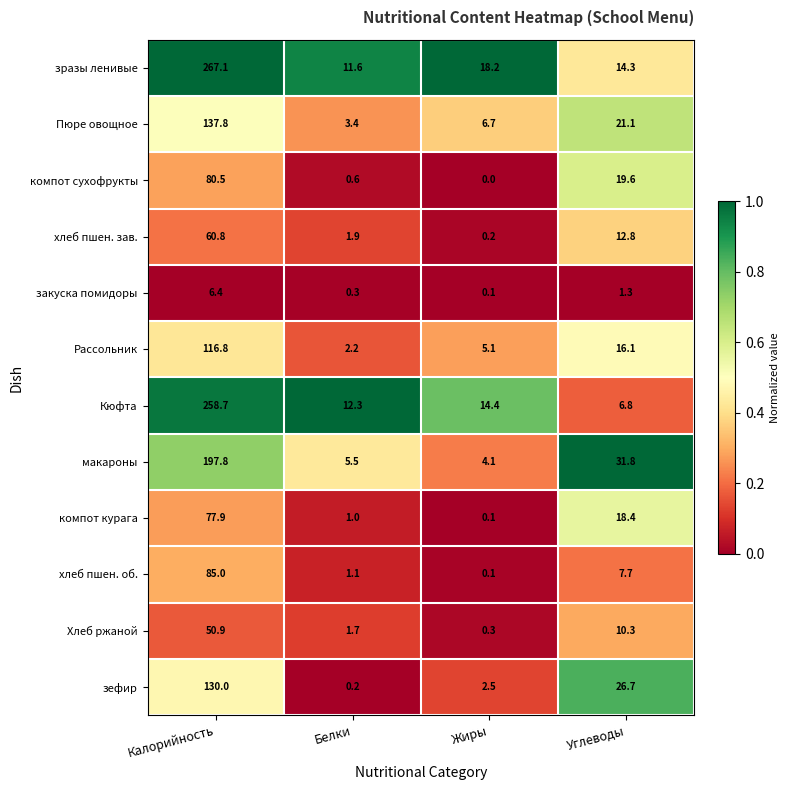

At which label does хлеб пшен. зав. reach its peak?

Калорийность